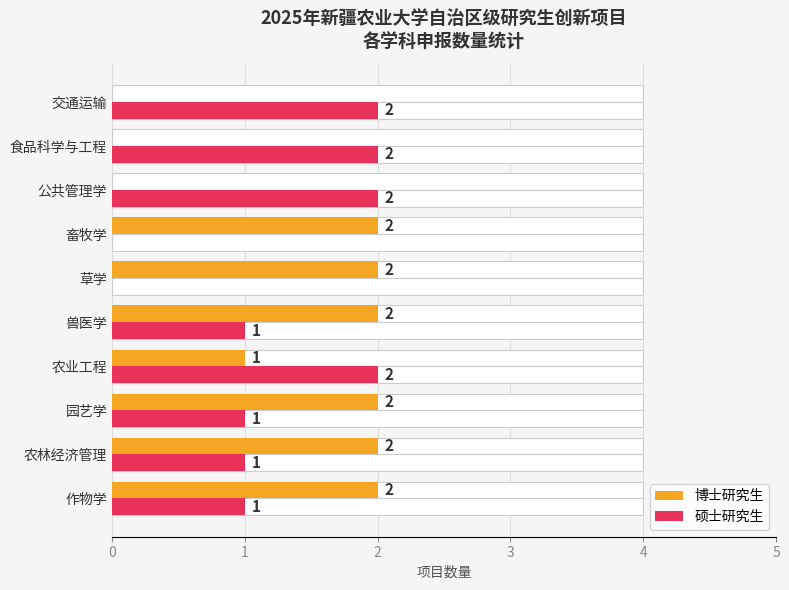

Is the value of 博士研究生 at 5 greater than the value of 硕士研究生 at 0?

Yes